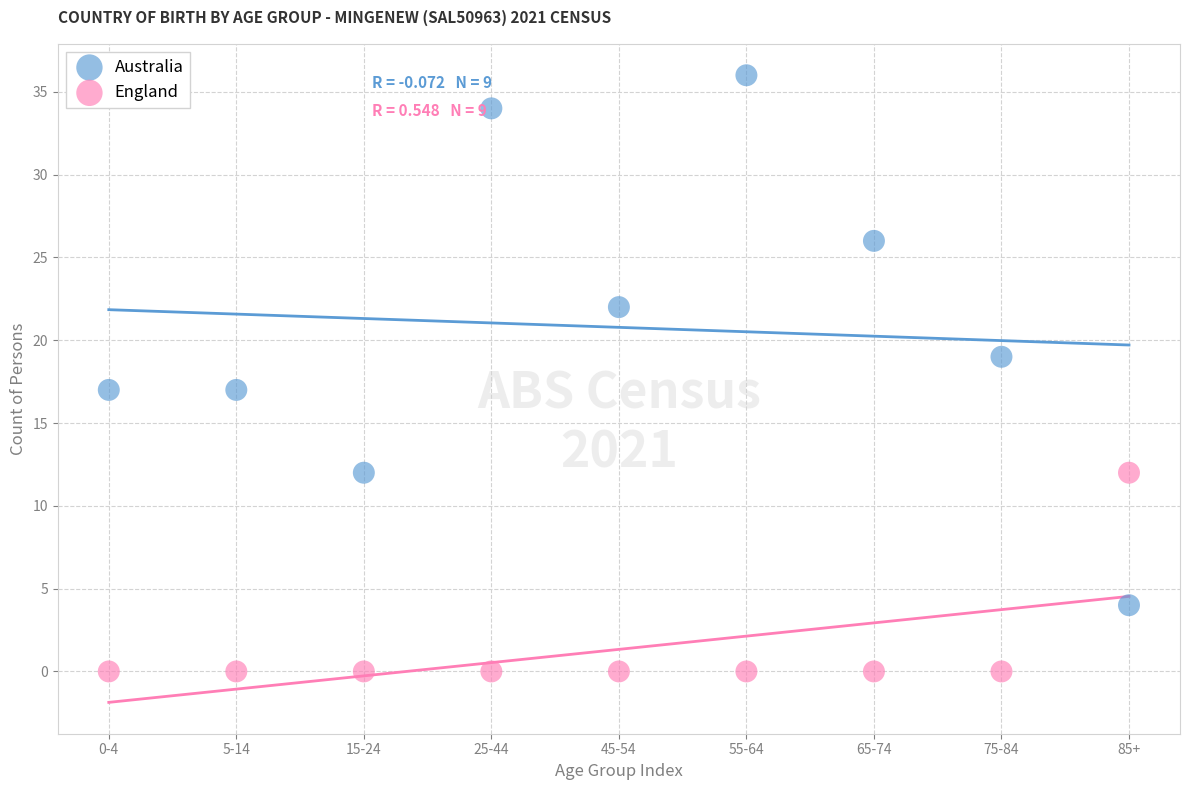

What are all the series names shown in the legend?

Australia, England